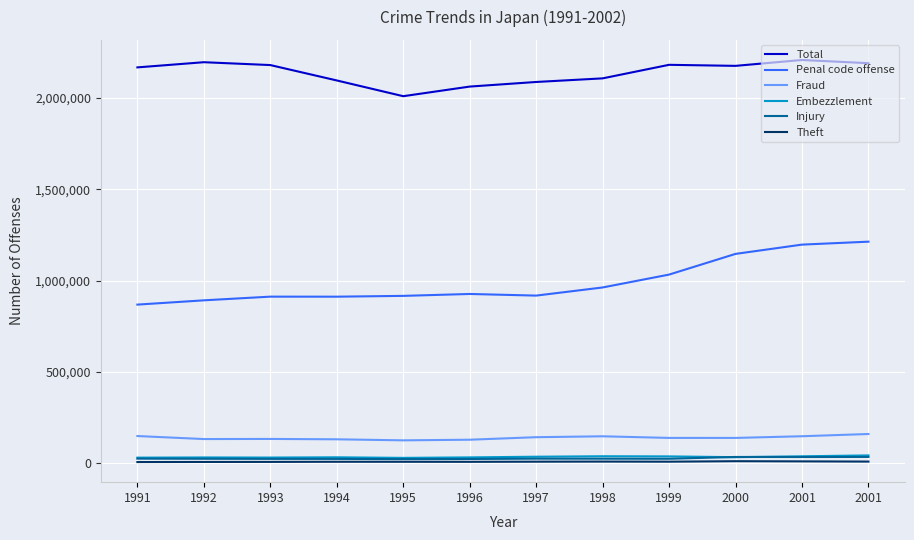

At which category does Theft reach its first local valley?

1996